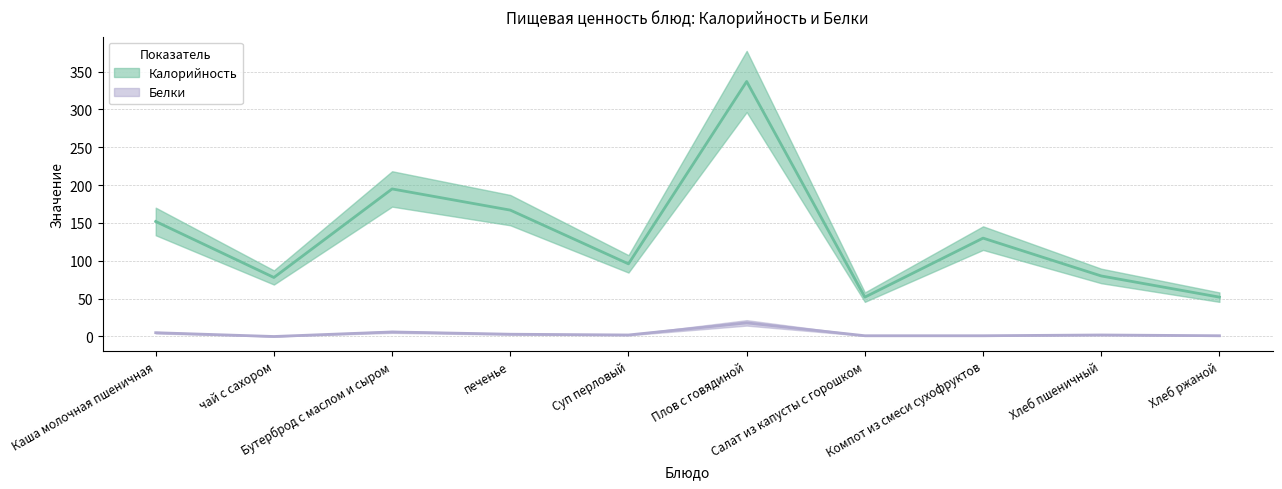

What are all the series names shown in the legend?

Калорийность, Белки